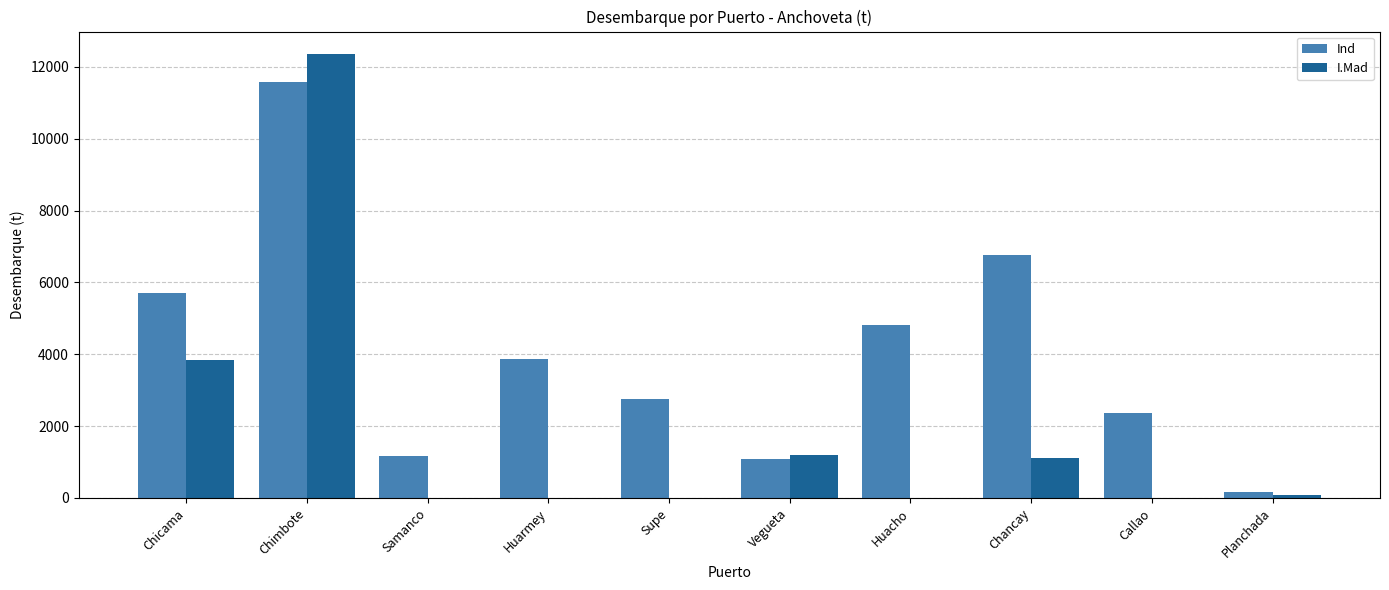

How many distinct data groups are displayed?

2